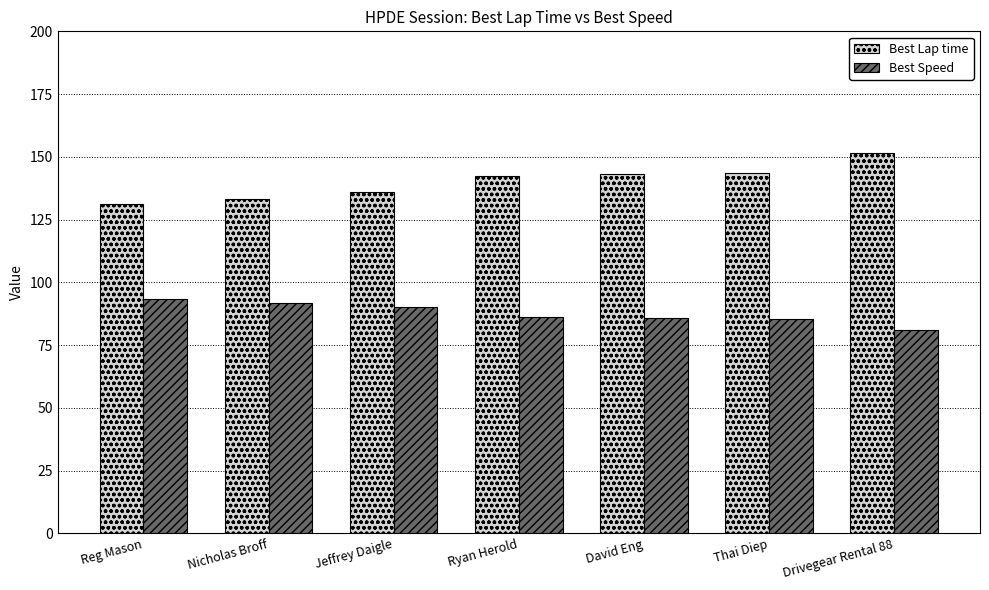

Is it true that Best Speed equals 85.6 at David Eng?

True